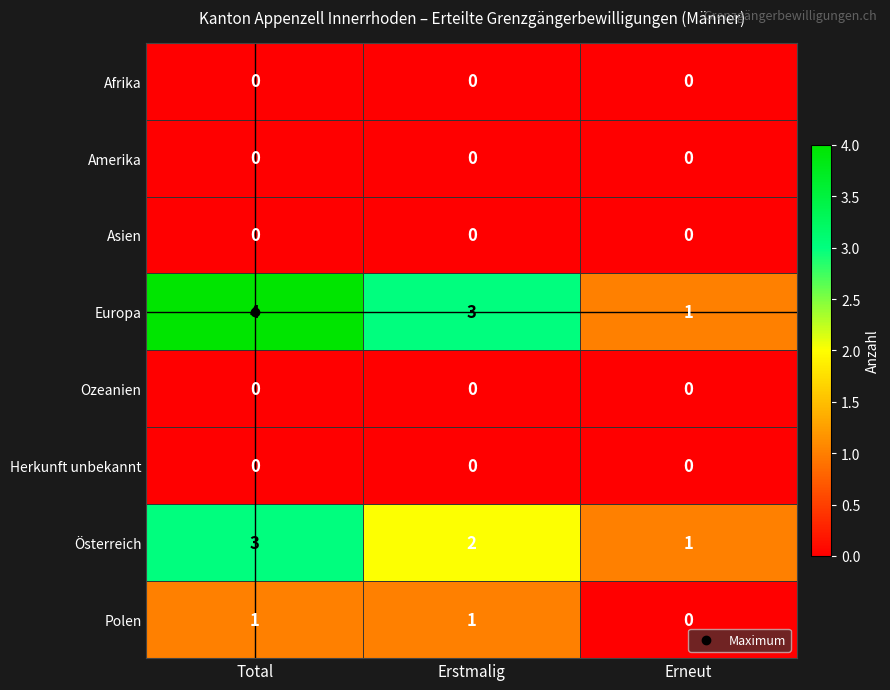

Count the Österreich values in the range 1 to 3.

3